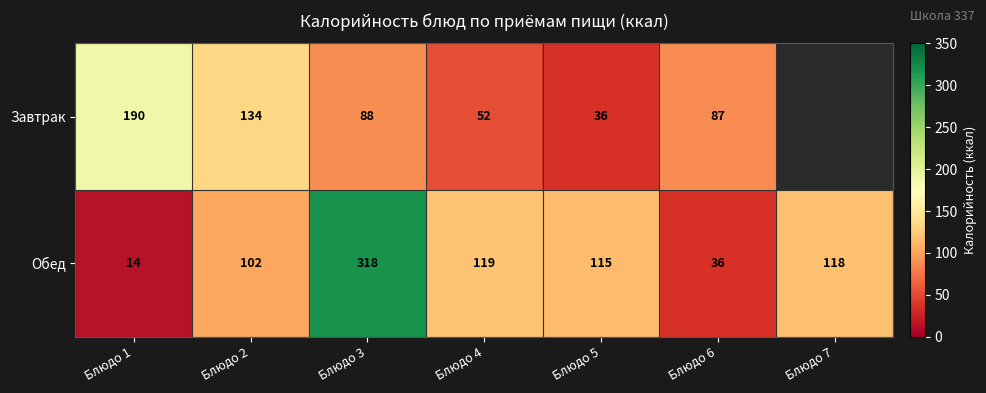

At which label does Обед reach its peak?

Блюдо 3